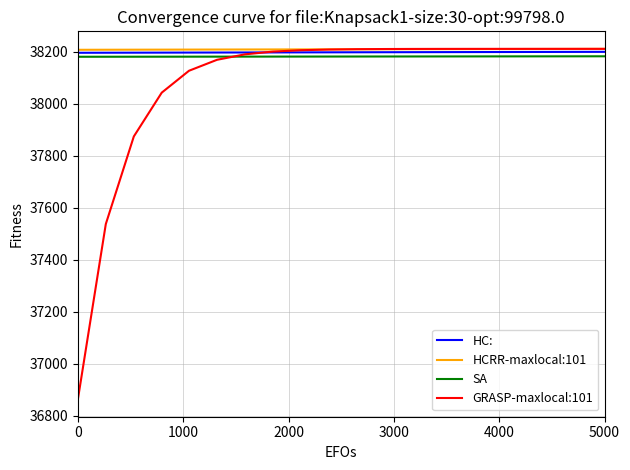

Which series has the widest spread of values?

GRASP-maxlocal:101